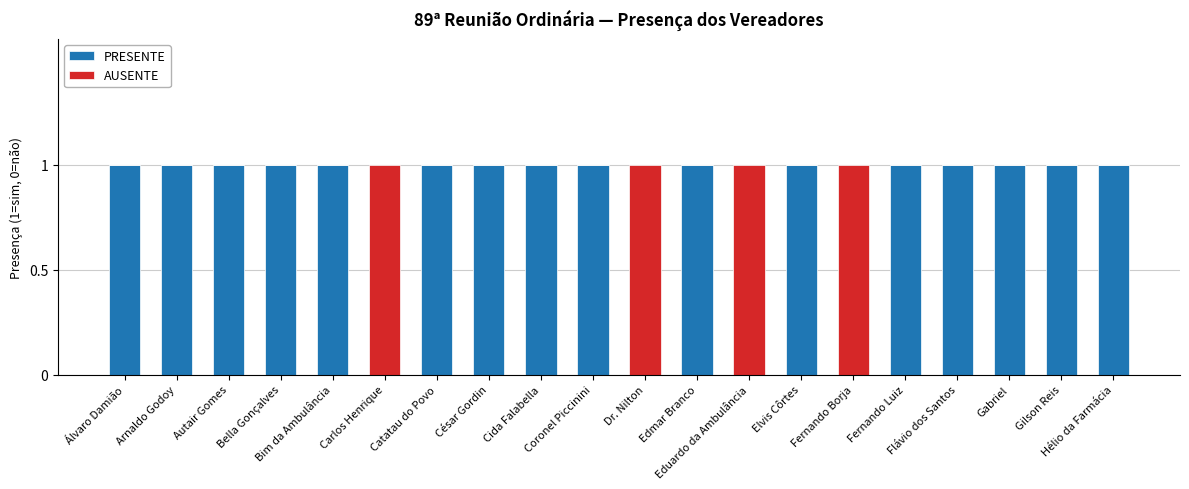

What is the difference between the maximum and second lowest values in the PRESENTE series?

1